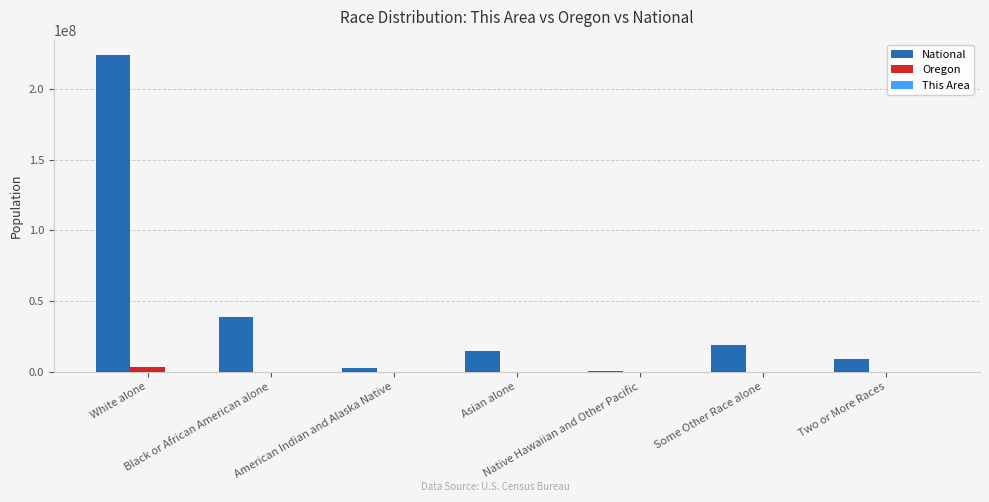

What is the maximum value shown in the chart?

223553265